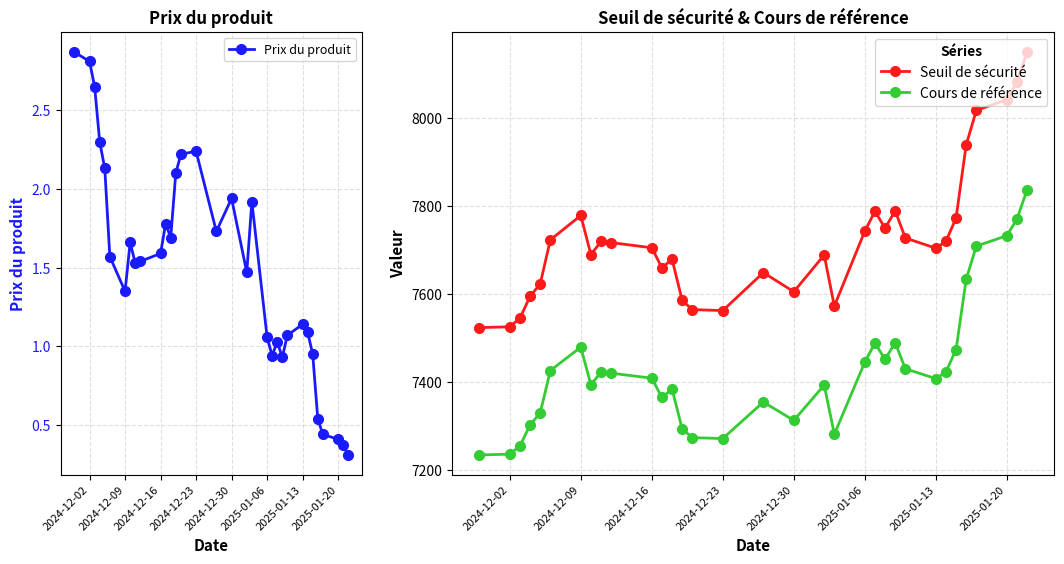

True or false: Seuil de sécurité and Cours de référence cross at least once.

False